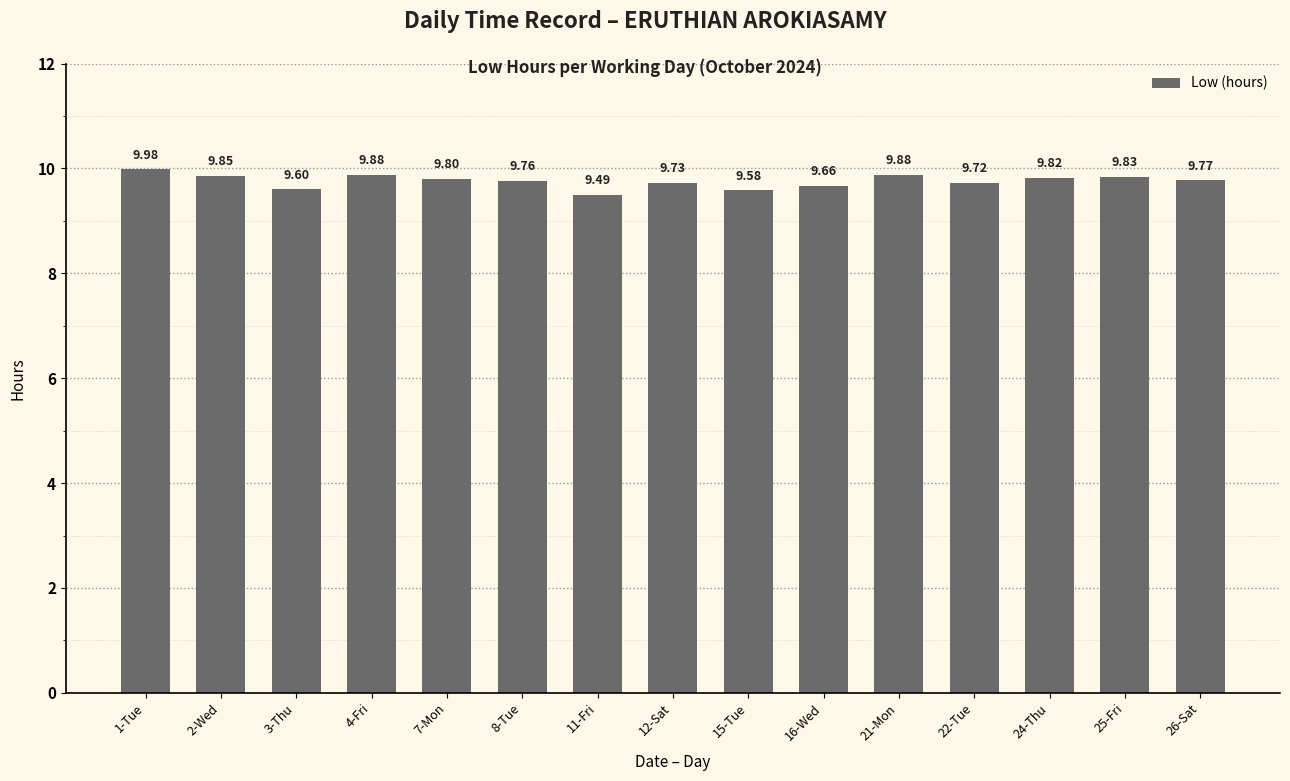

Between 16-Wed and 21-Mon, which is larger?

21-Mon